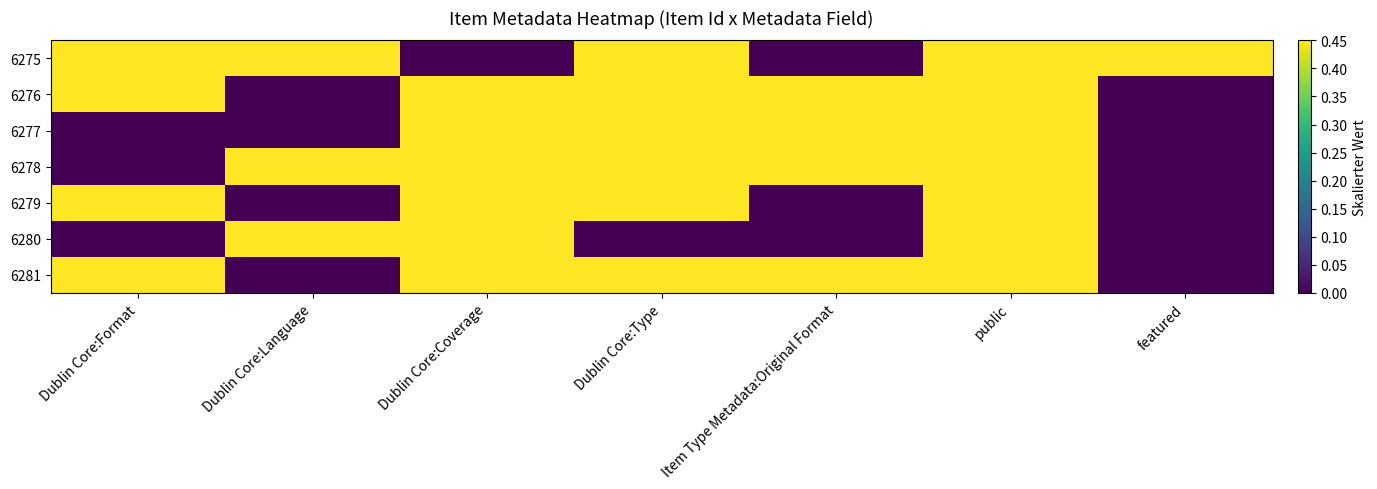

Which series changed the most between Dublin Core:Format and public?

6277